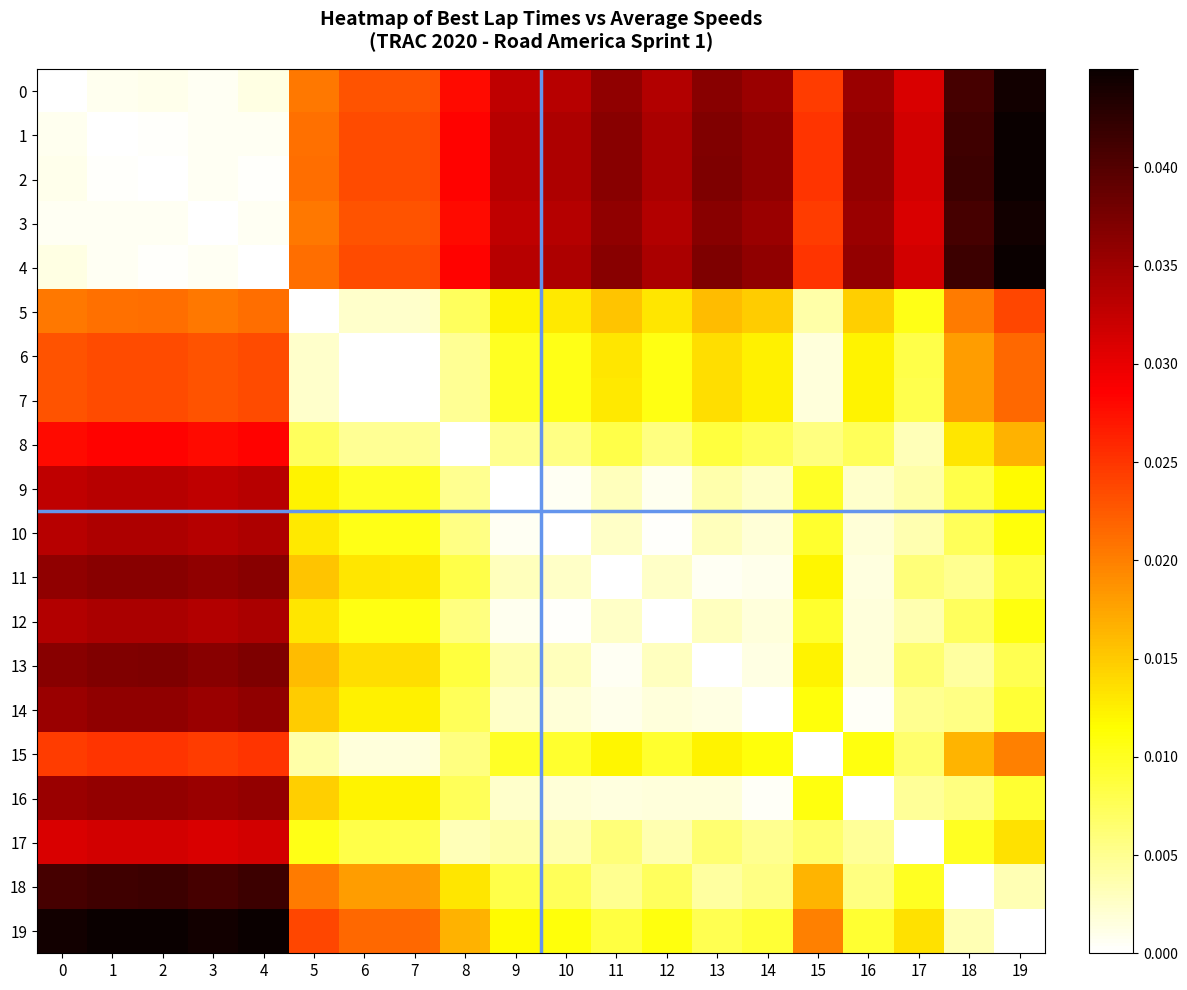

Which series has the largest total across all categories?

4